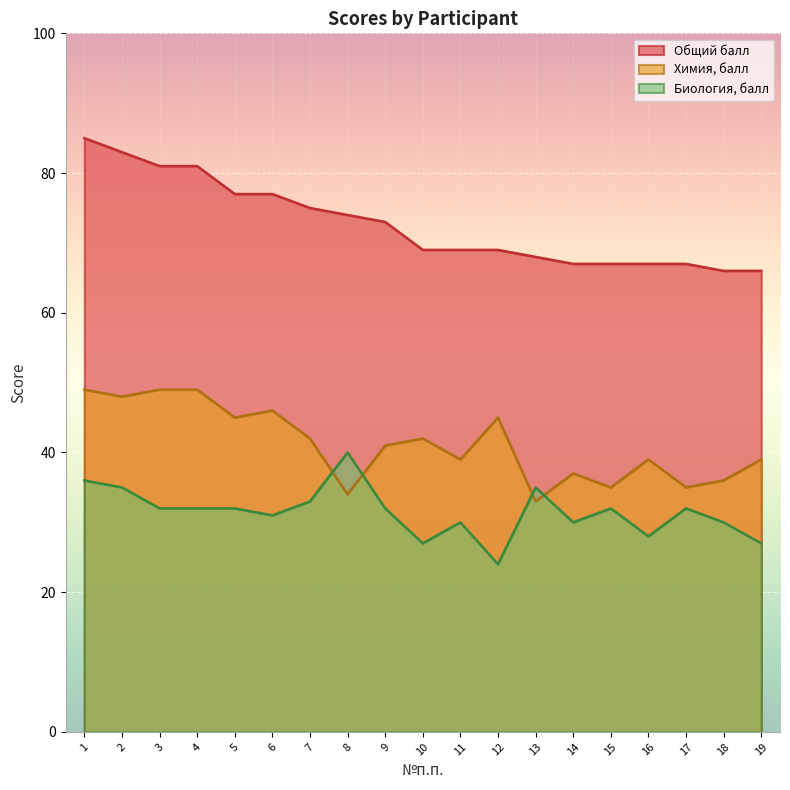

Is it true that Биология, балл equals 6 at 18?

False